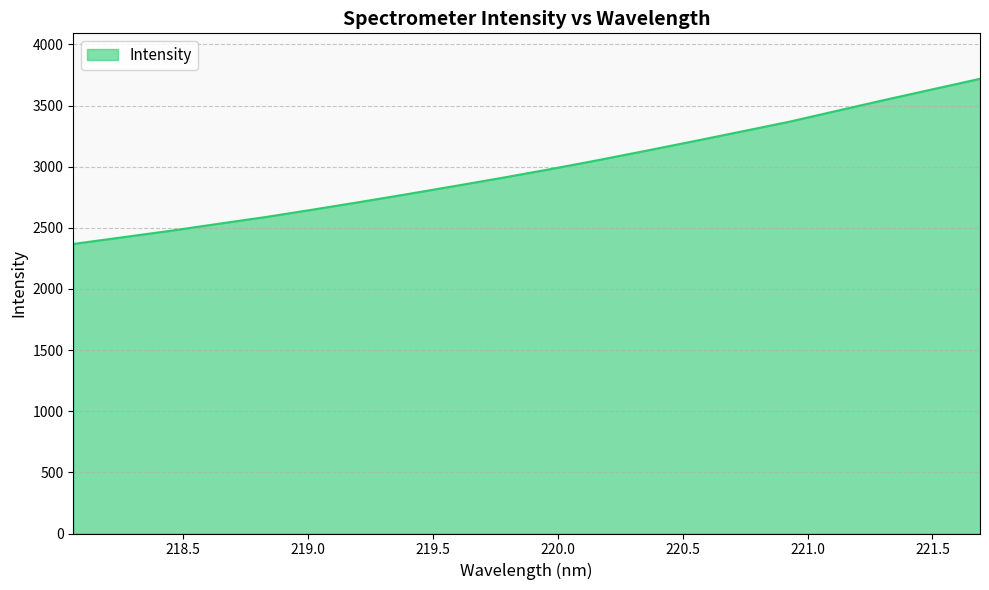

What is the minimum value shown in the chart?

2368.4